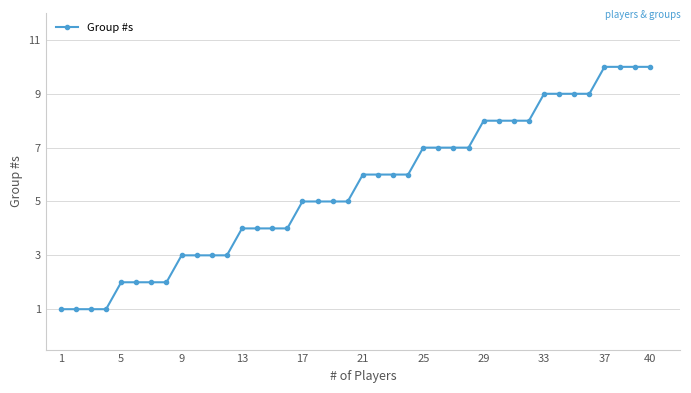

What is the value of the 11th point from the left?

3